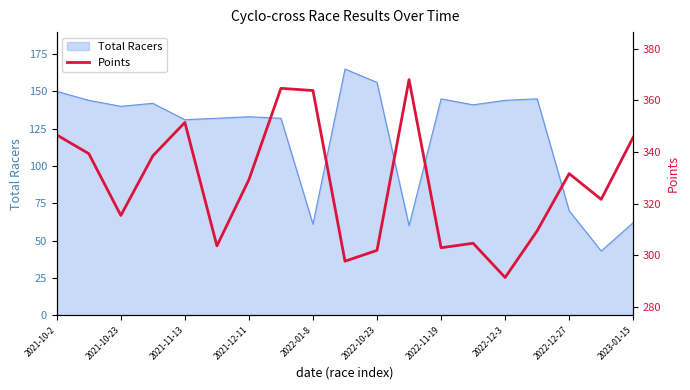

Is it true that Total Racers equals 61 at 2022-01-8?

True